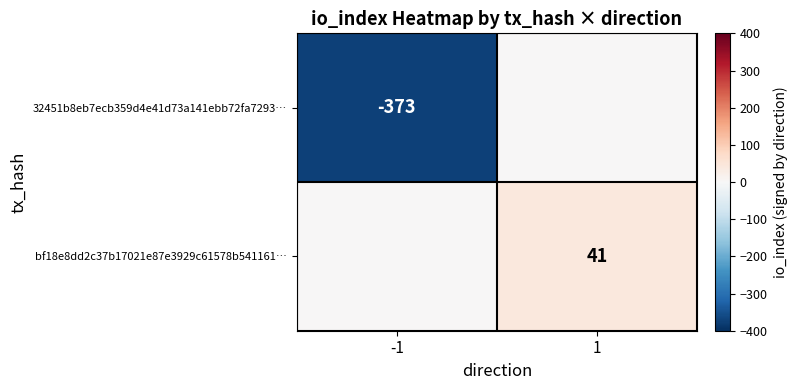

True or false: 32451b8eb7ecb359d4e41d73a141ebb72fa7293… has a value of -373 at -1.

True